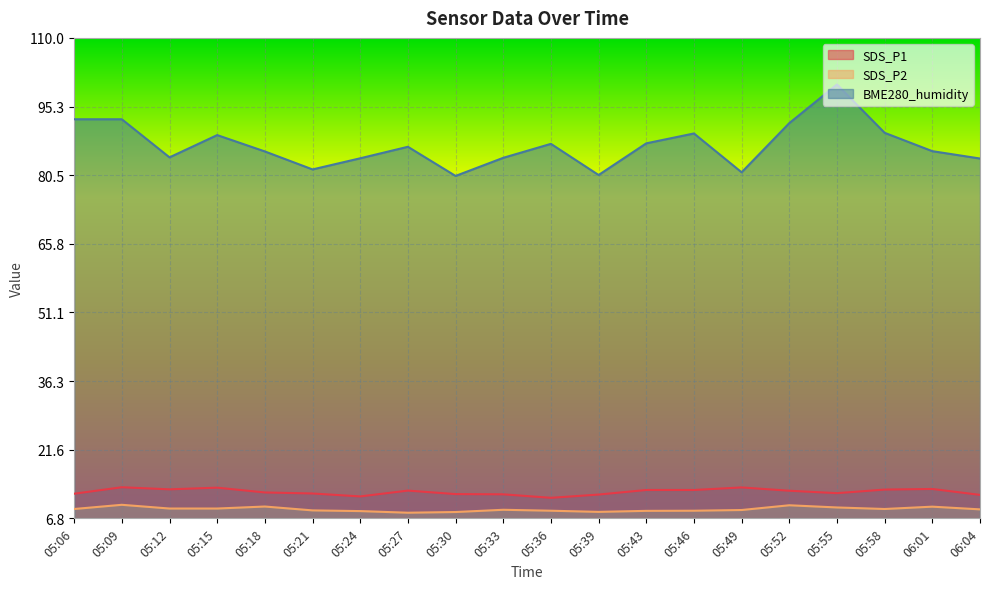

Count the number of categories in the chart.

20